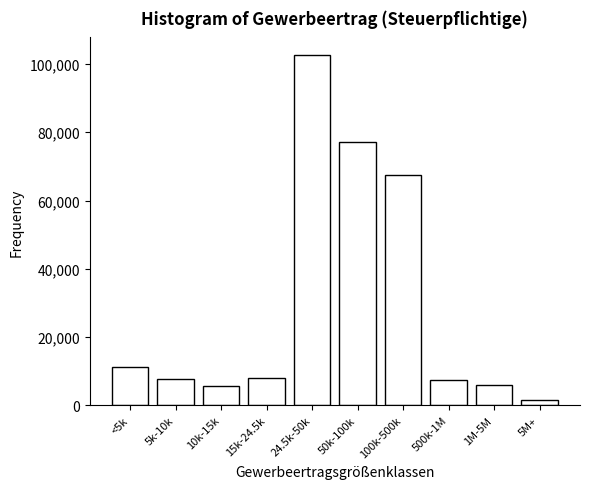

Which label corresponds to the largest value in the chart?

24.5k-50k